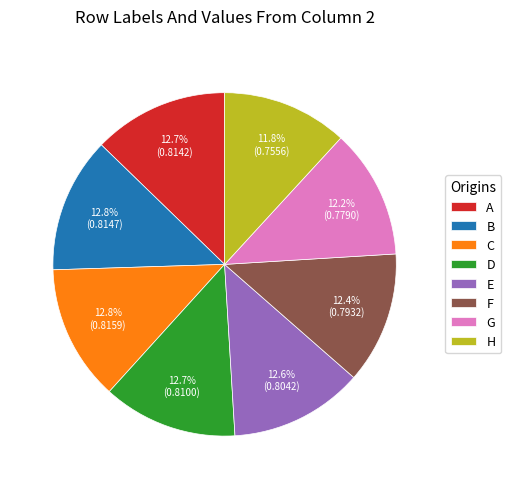

What percentage is NOT represented by C?

87.2%